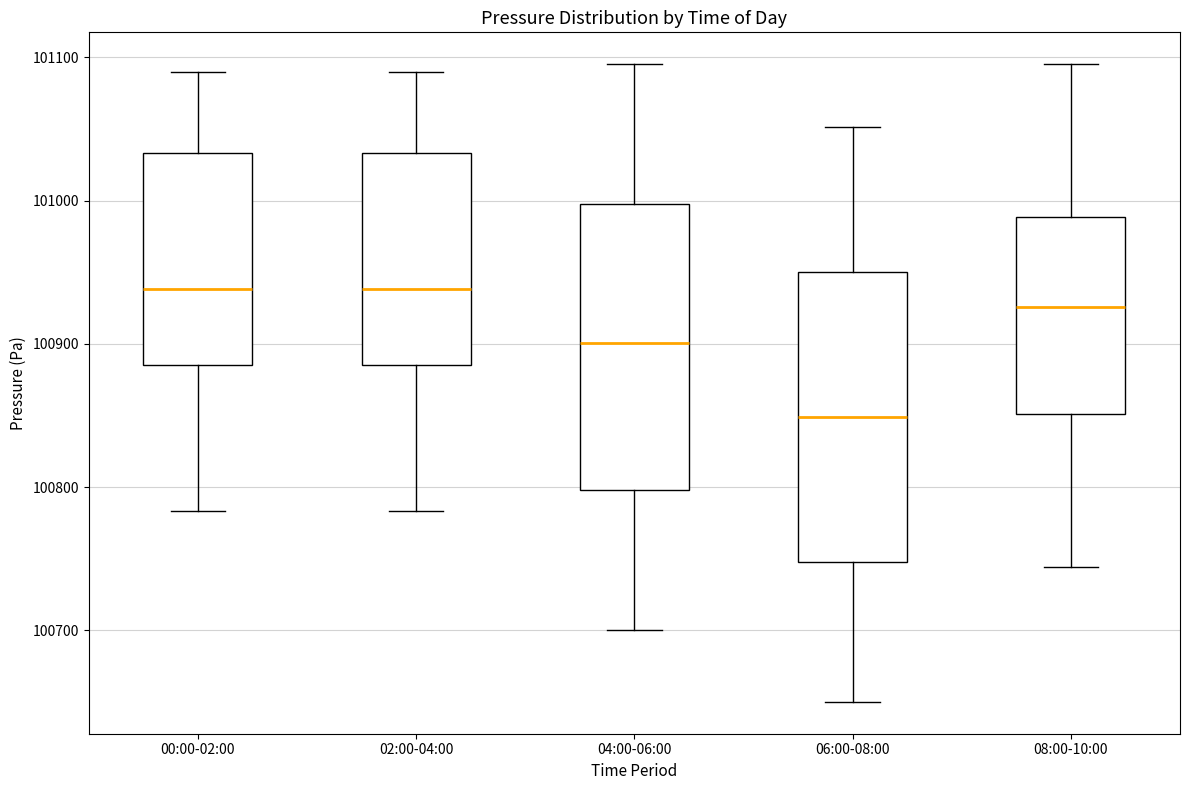

Reading left to right, read every box against the y-axis: the position of its median line, the range the box covers, and the ends of its whiskers. The values are not printed on the chart, so give them approximately, as read against the axis.

00:00-02:00: median 100940, box 100890 to 101030, whiskers 100780 to 101090
02:00-04:00: median 100940, box 100890 to 101030, whiskers 100780 to 101090
04:00-06:00: median 100900, box 100800 to 101000, whiskers 100700 to 101100
06:00-08:00: median 100850, box 100750 to 100950, whiskers 100650 to 101050
08:00-10:00: median 100930, box 100850 to 100990, whiskers 100740 to 101100